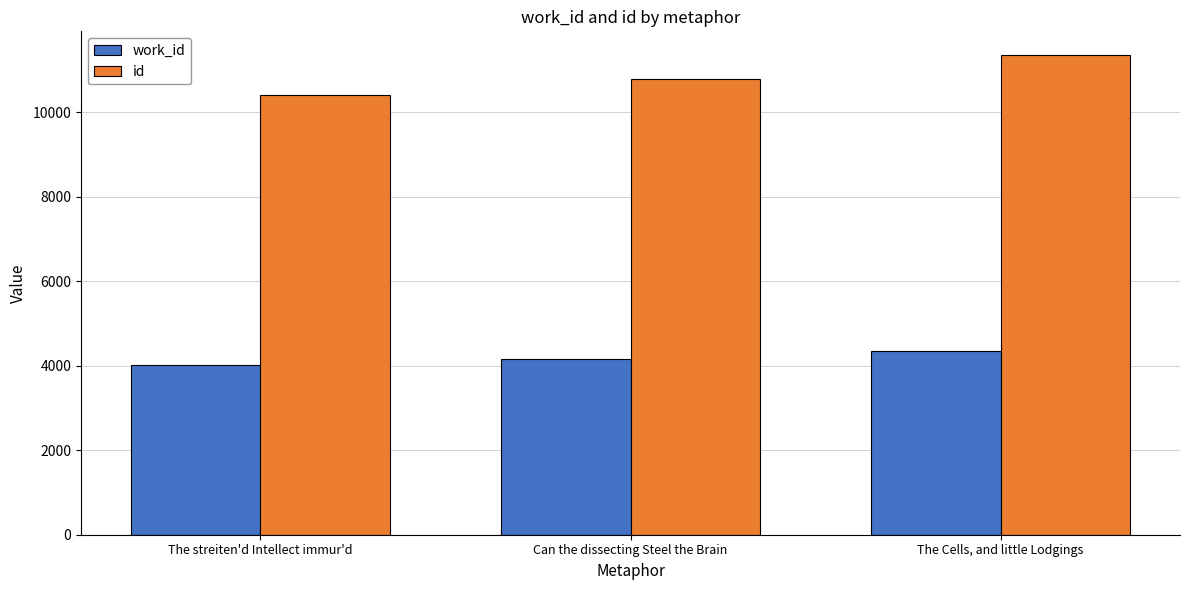

Where is work_id nearest to the value 4179?

Can the dissecting Steel the Brain